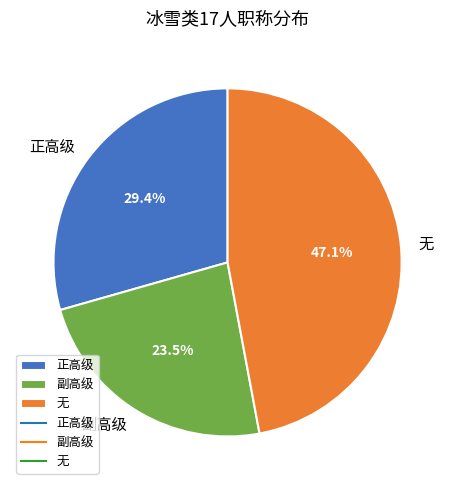

Does 正高级 account for over 50% of the chart?

No